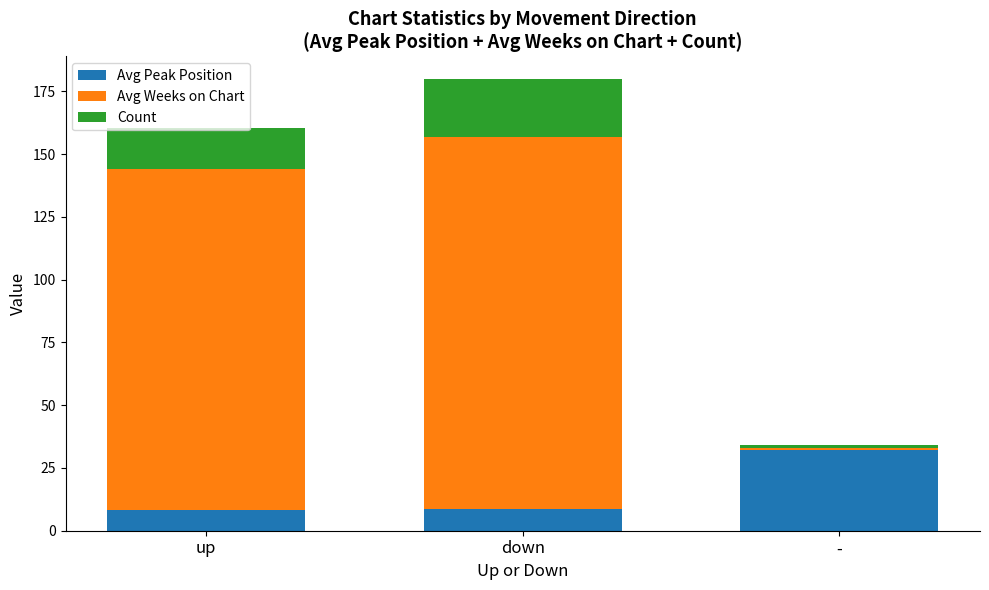

At which category is the sum across all series the highest?

down